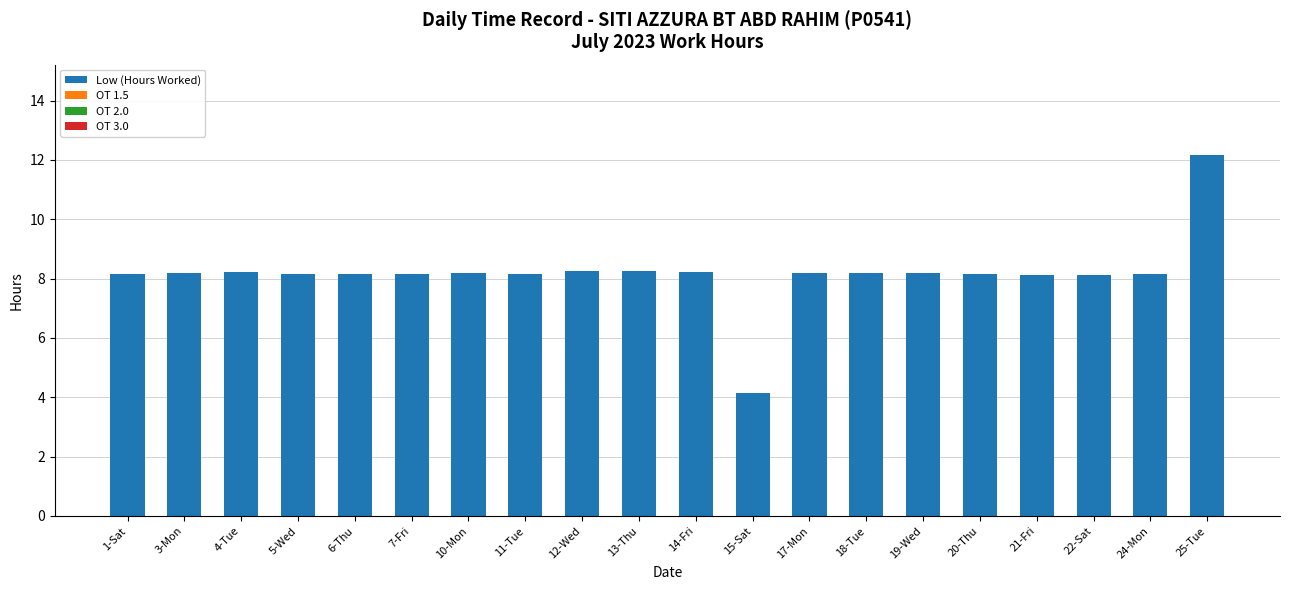

Read the value at 20-Thu.

8.1